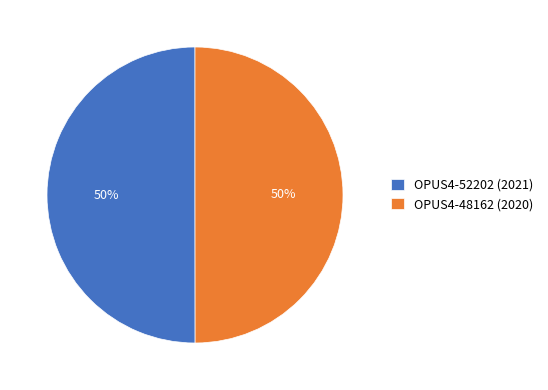

What is the ratio of the value at OPUS4-48162 (2020) to the value at OPUS4-52202 (2021)?

1.0